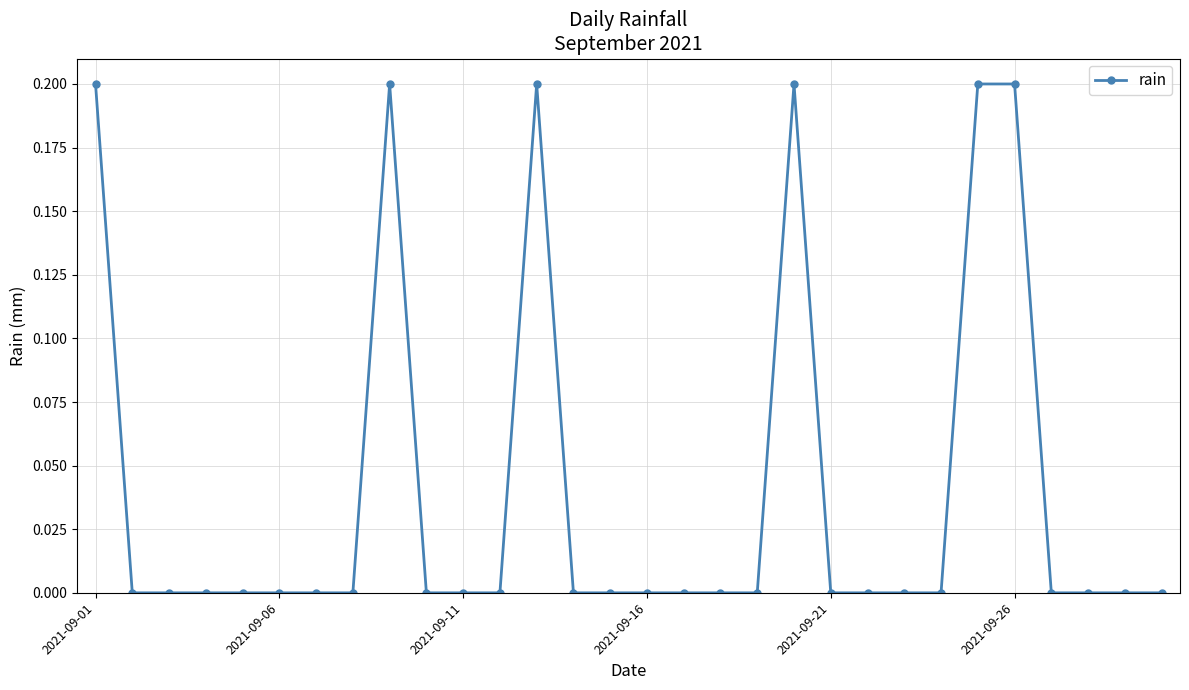

How many lines are shown in the chart?

1